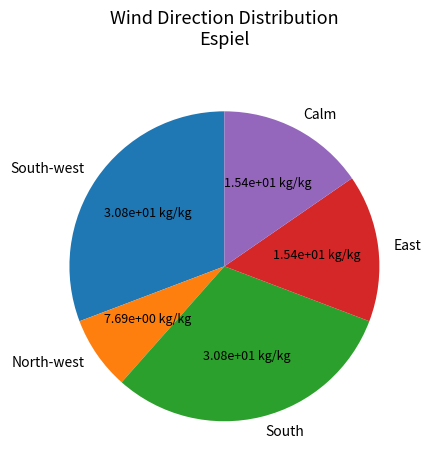

Approximately how many times larger is the value at East compared to South-west?

0.5